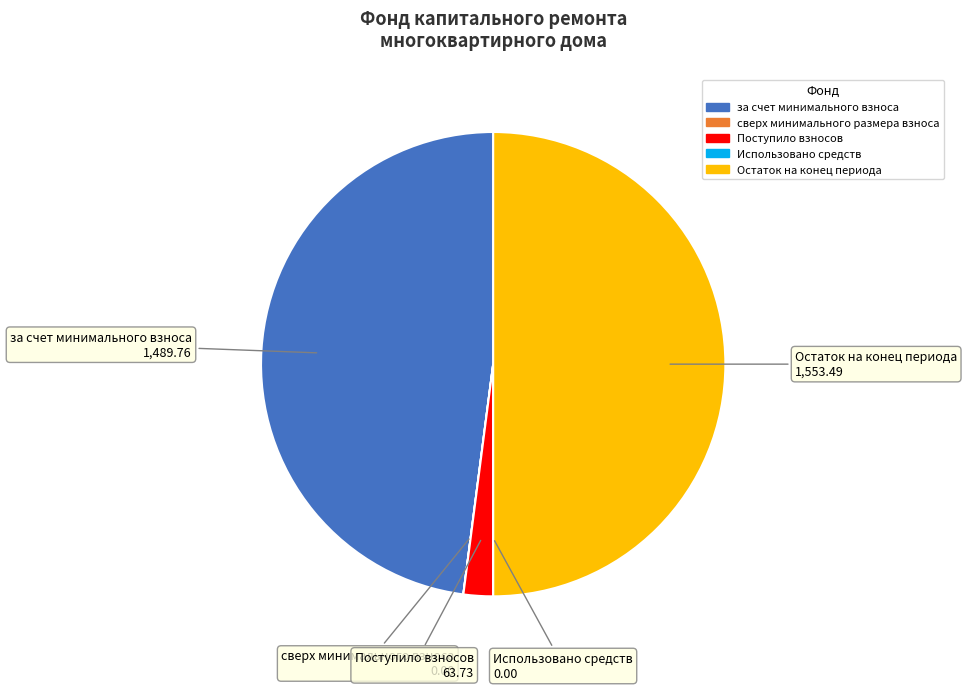

Does Поступило взносов account for over 50% of the chart?

No